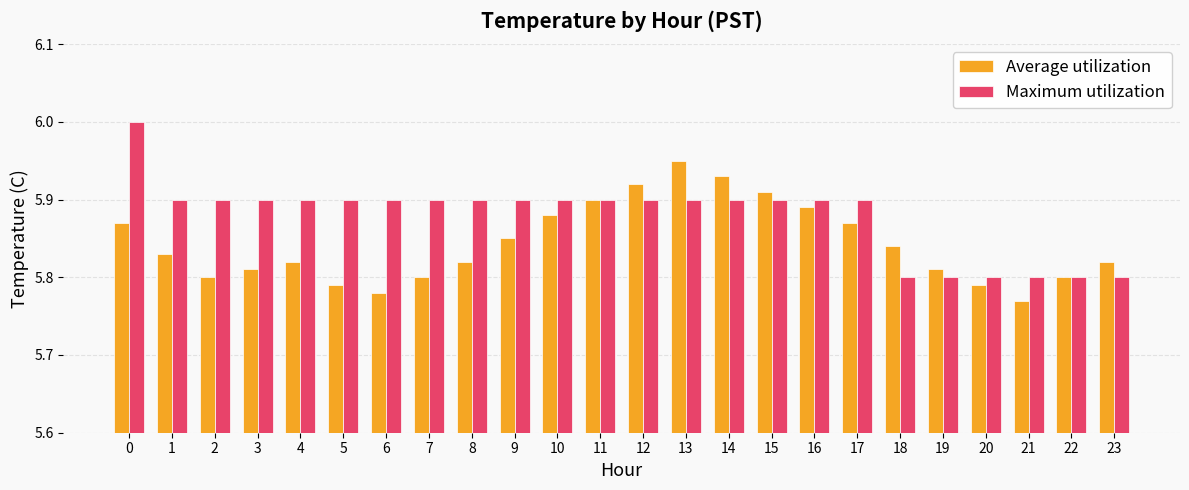

What is the sum of the Average utilization values at 7 and 18?

11.6